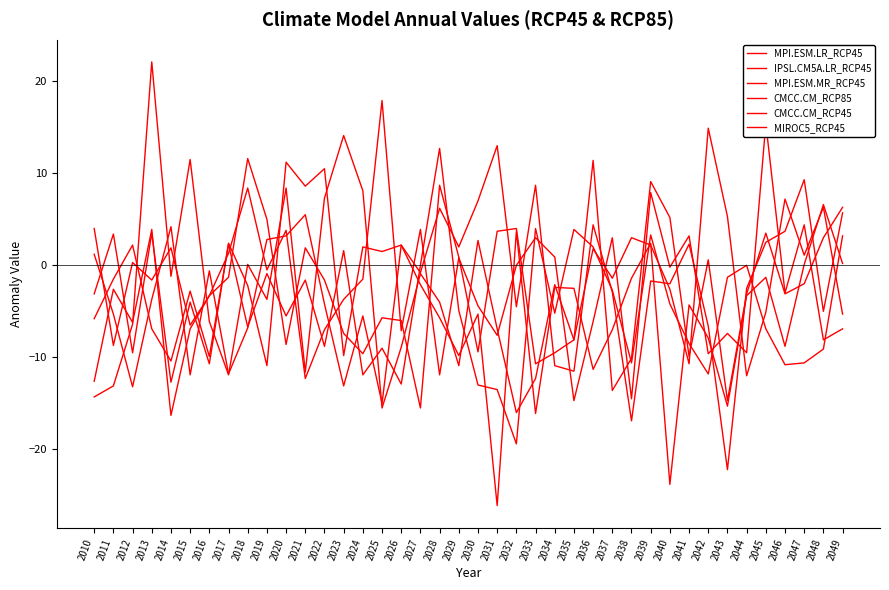

The value of IPSL.CM5A.LR_RCP45 at 2048 is 3.0. True or false?

True